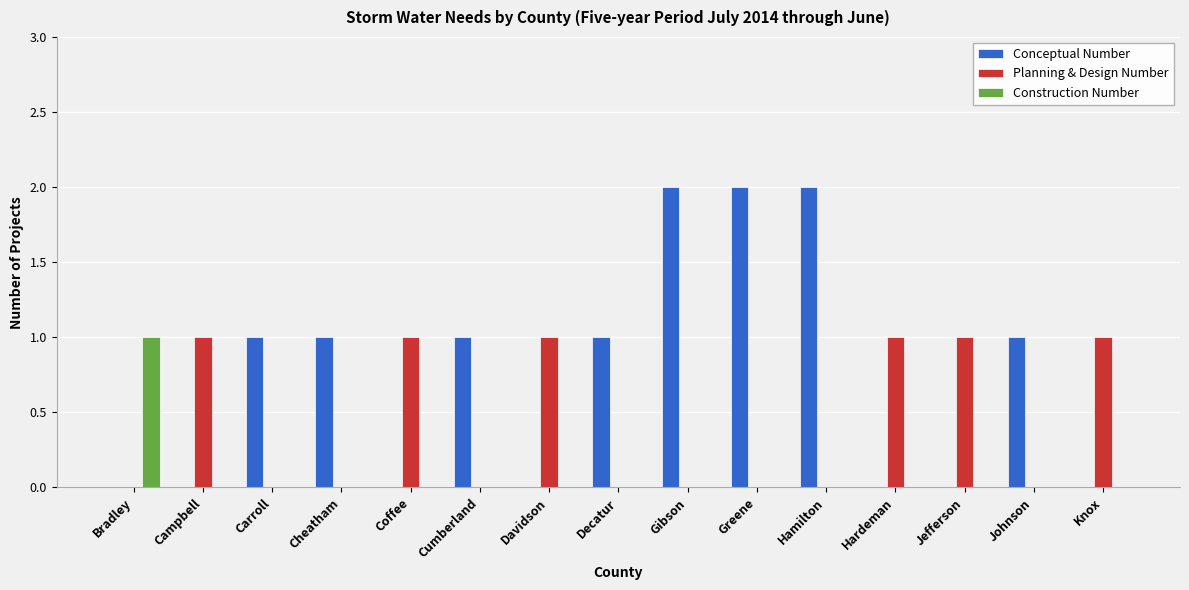

Is it true that Construction Number equals 0 at Gibson?

True